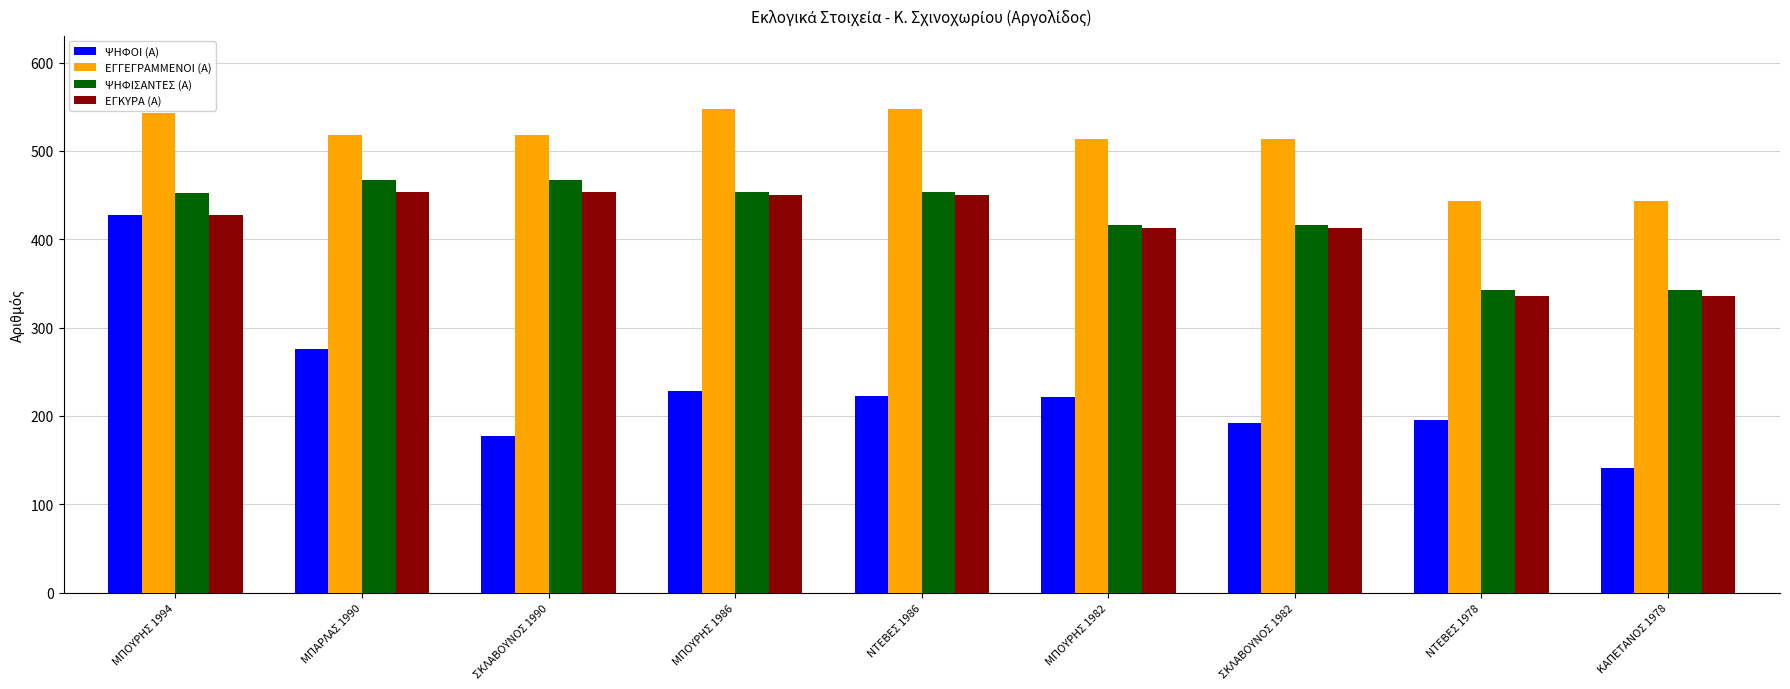

What are all the series names shown in the legend?

ΨΗΦΟΙ (Α), ΕΓΓΕΓΡΑΜΜΕΝΟΙ (Α), ΨΗΦΙΣΑΝΤΕΣ (Α), ΕΓΚΥΡΑ (Α)